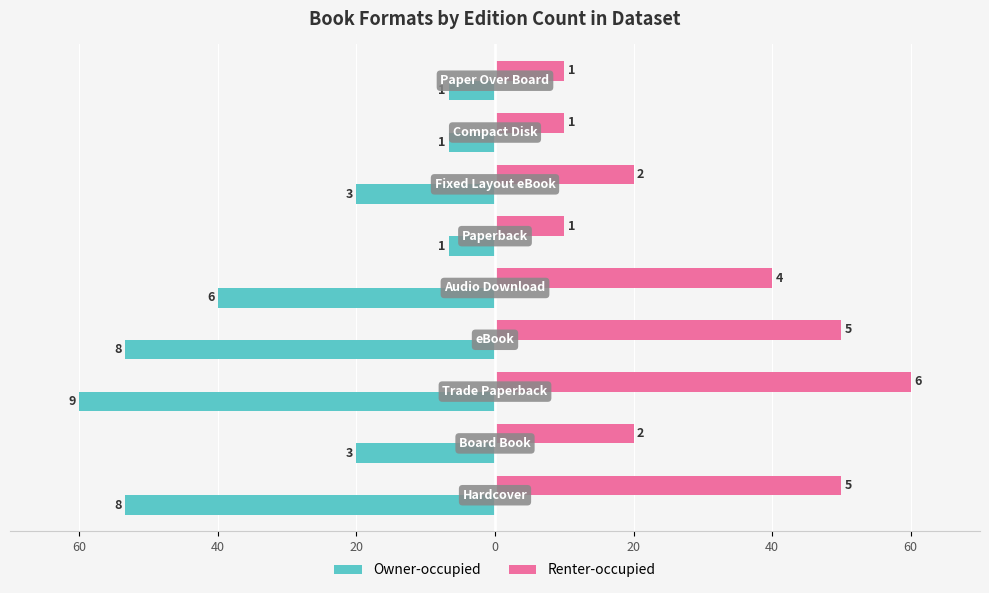

What are all the series names shown in the legend?

Owner-occupied, Renter-occupied